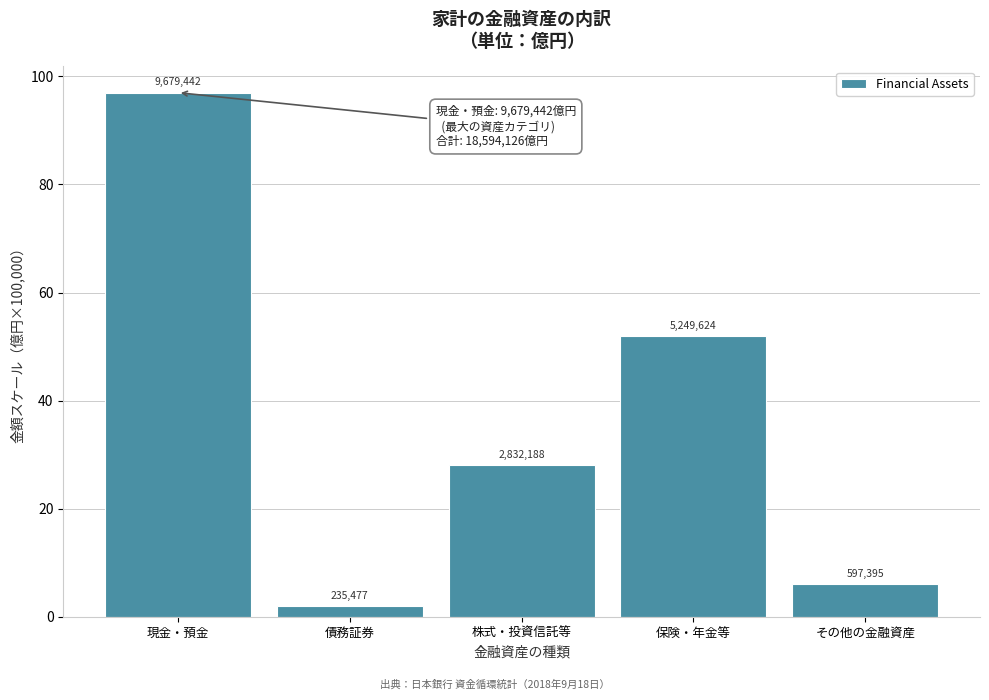

How many bars are there in total?

5